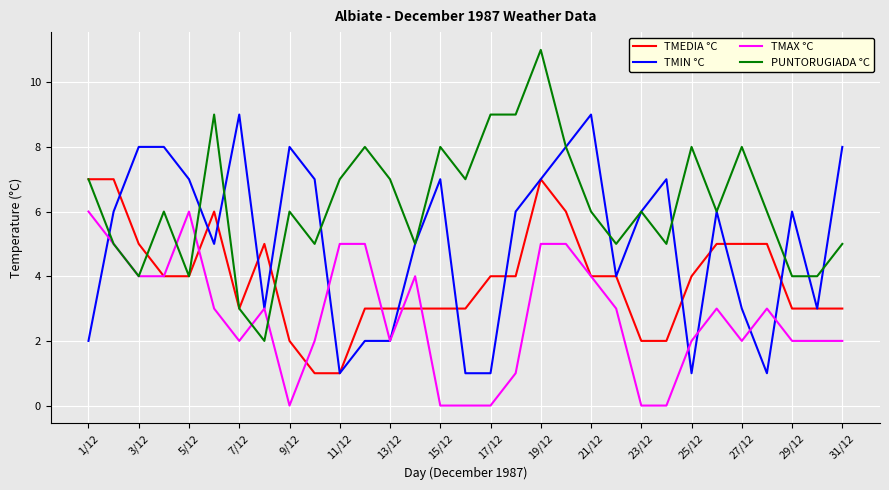

Rank the series by their average value, from lowest to highest.

TMAX °C, TMEDIA °C, TMIN °C, PUNTORUGIADA °C